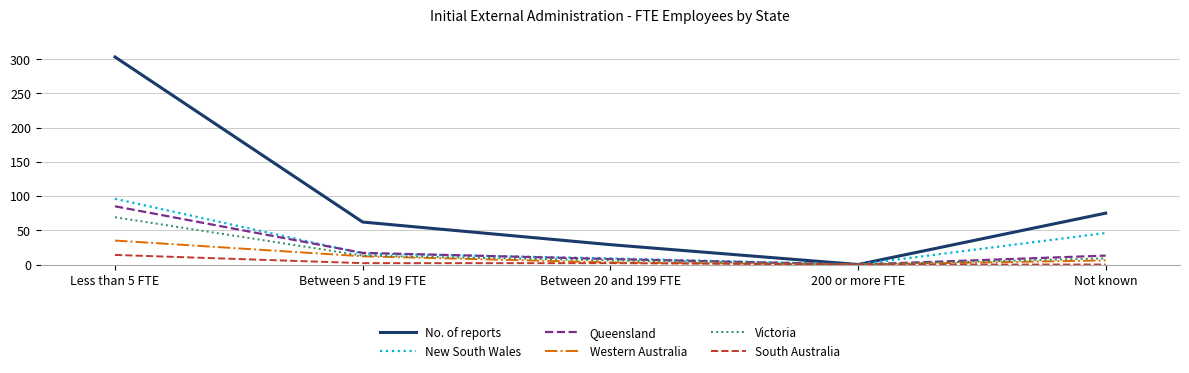

True or false: Victoria has more than 0 points higher than both neighbors.

False